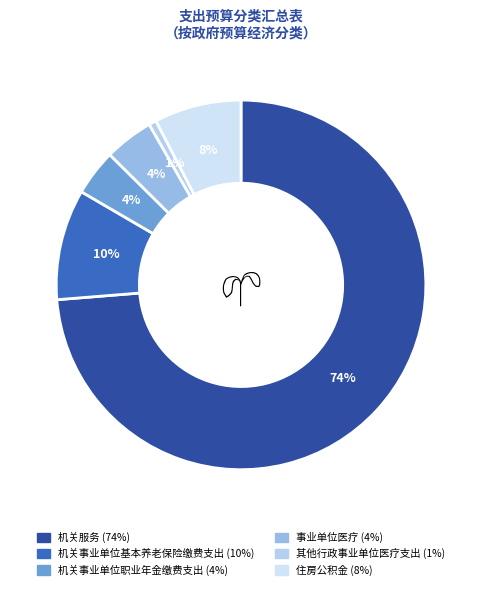

Between 住房公积金 and 机关事业单位基本养老保险缴费支出, which is larger?

机关事业单位基本养老保险缴费支出